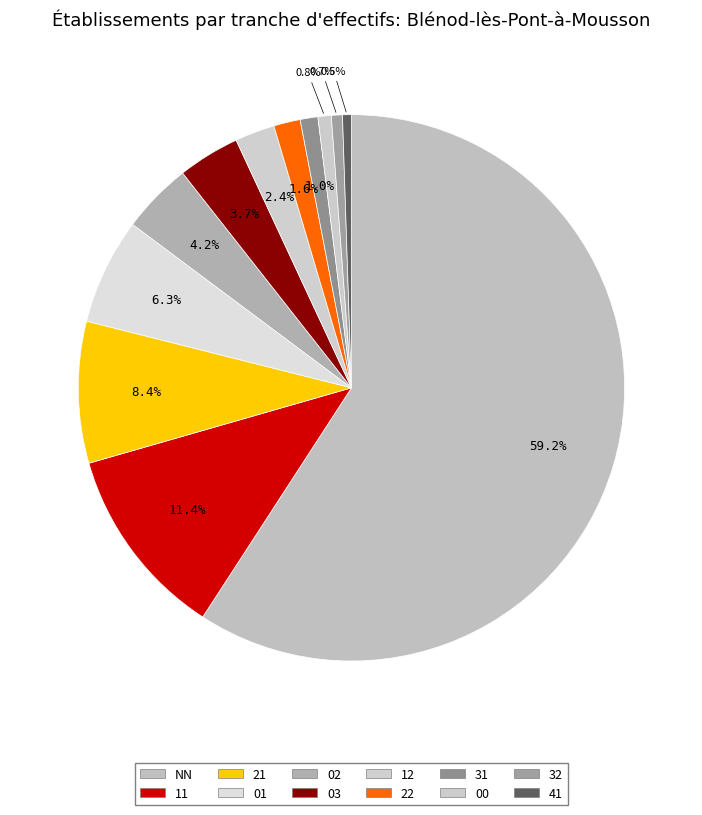

How many slices are in this pie chart?

12